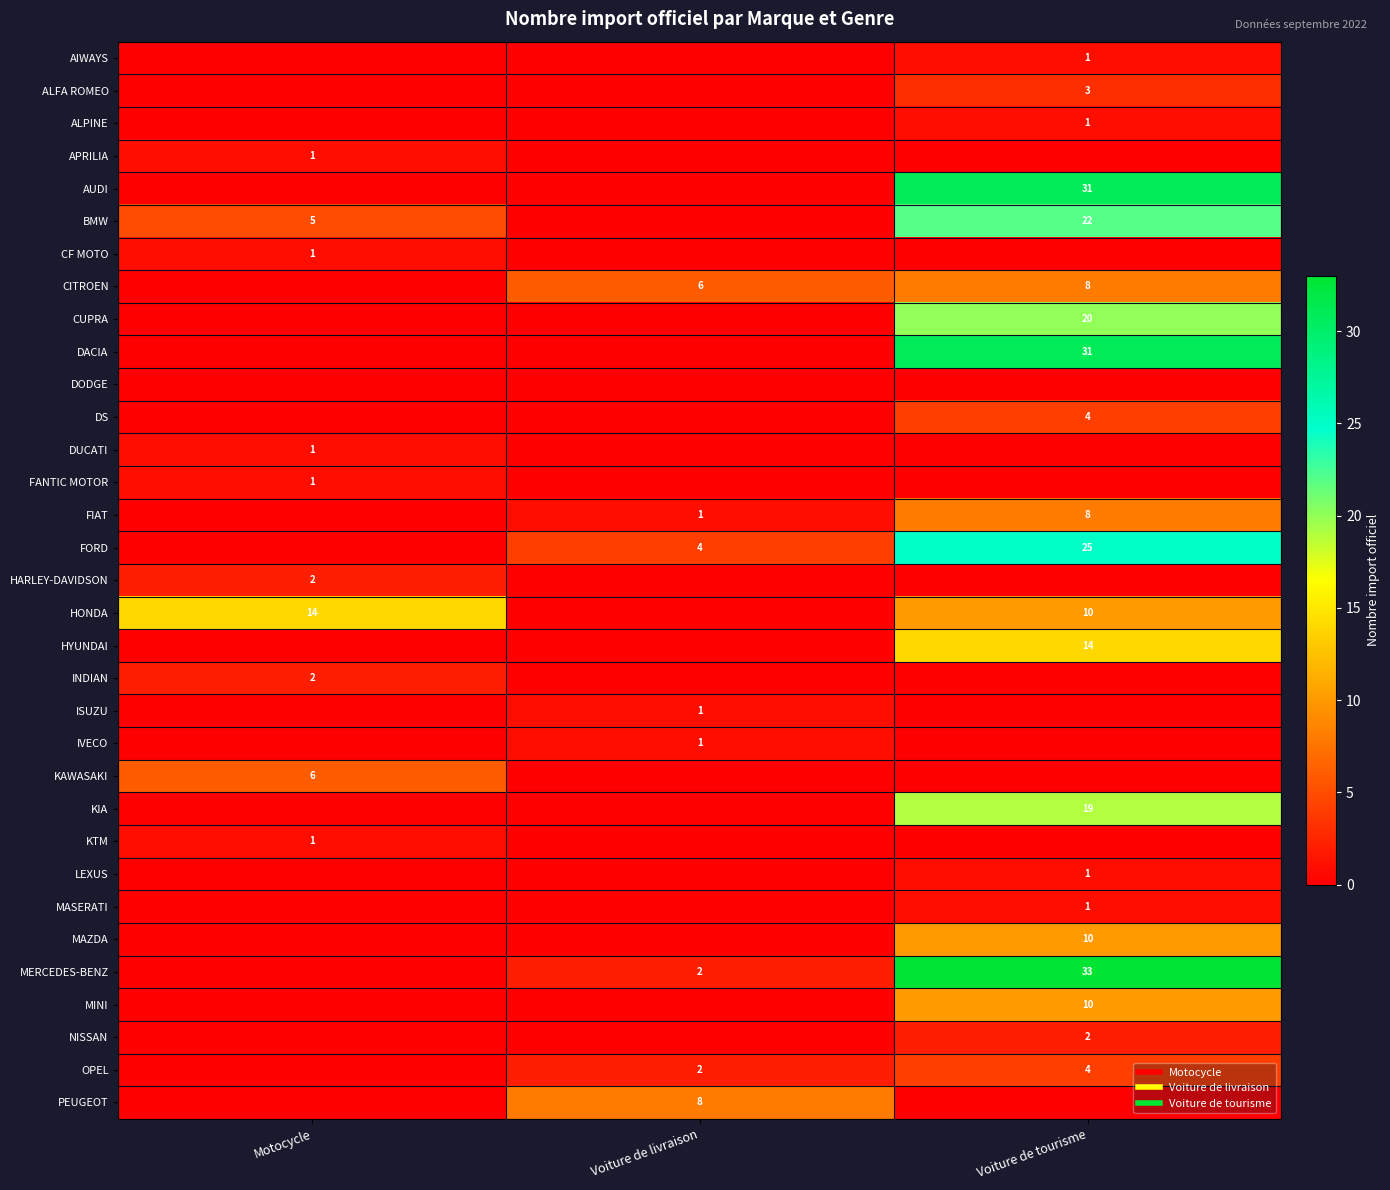

What is the approximate value of APRILIA at Motocycle?

1